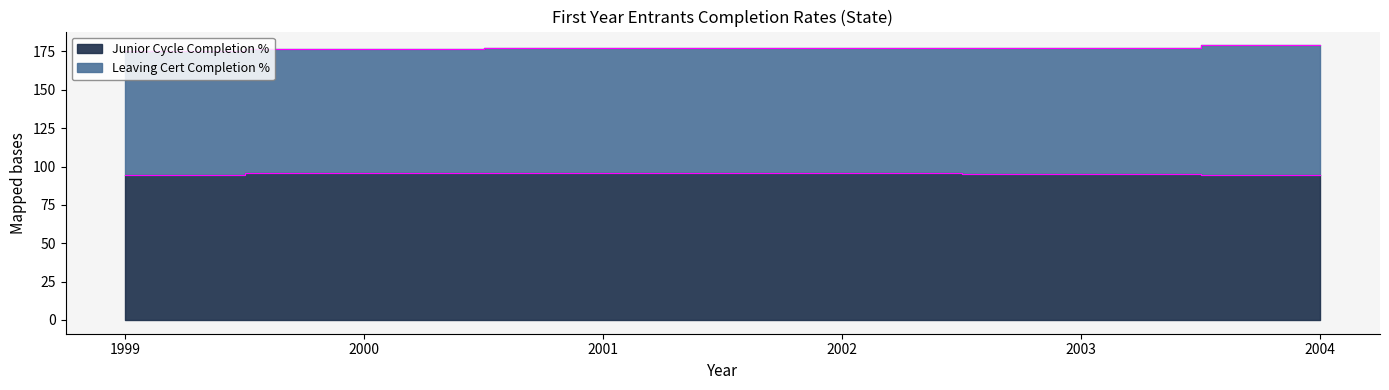

At which label is the value closest to 95?

2003